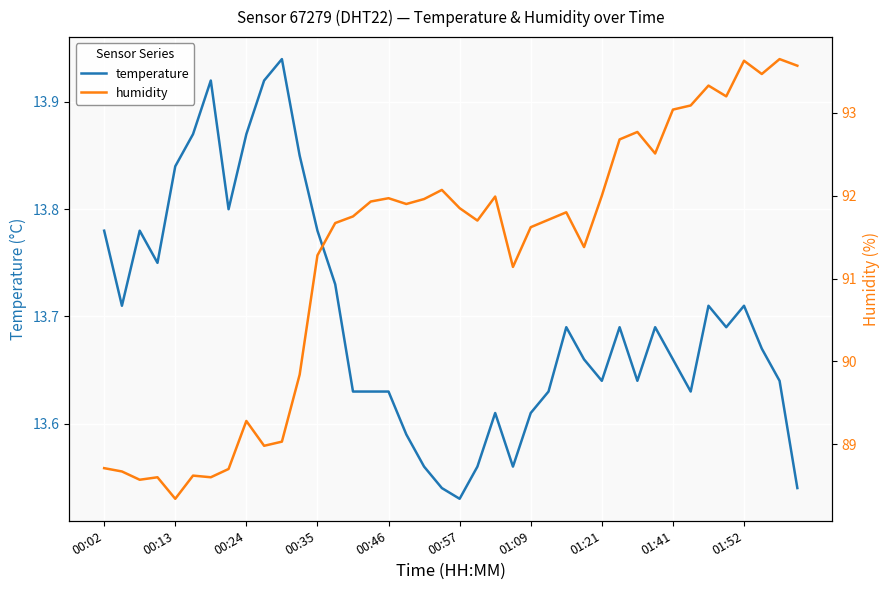

Read the temperature value at 33.

13.6